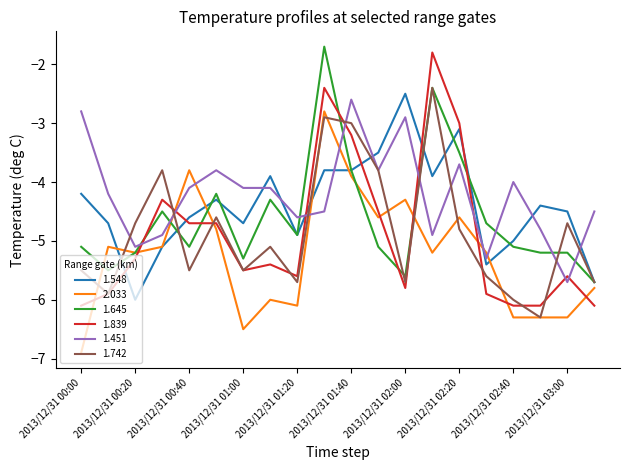

After their last crossing, which series has the higher values: 1.839 or 2.033?

2.033